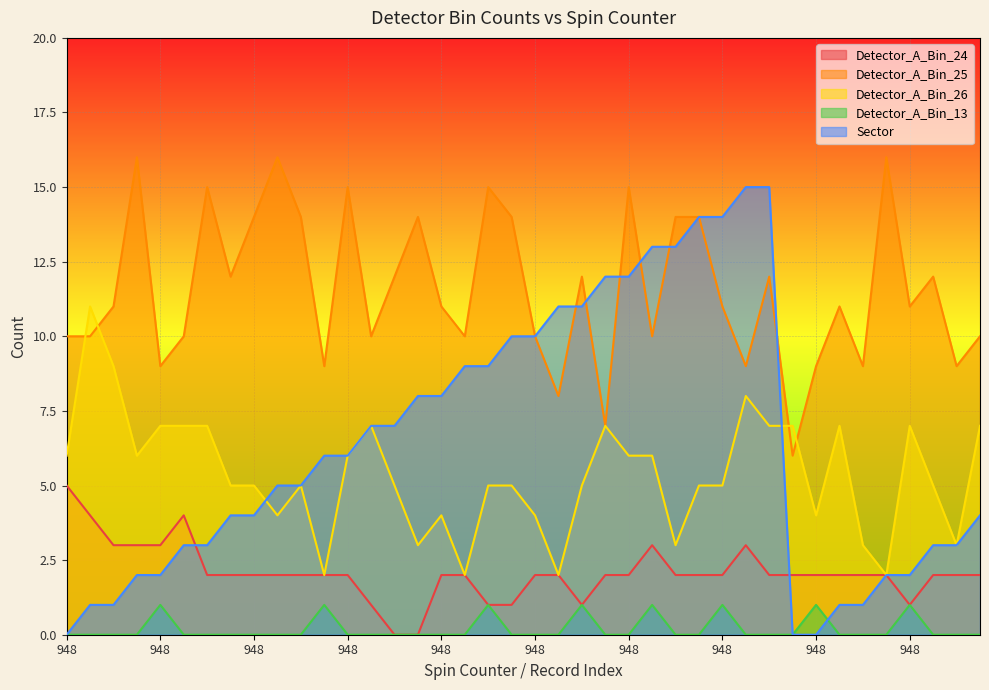

How many Detector_A_Bin_13 values are between 0 and 1?

40